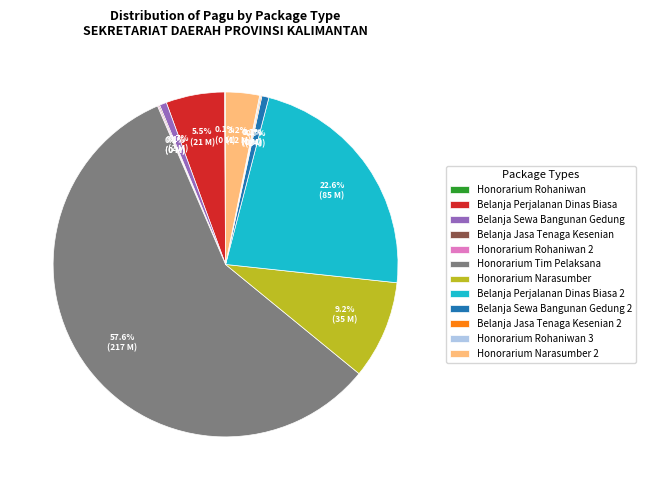

To the nearest percent, what is the difference between the Honorarium Narasumber and Belanja Sewa Bangunan Gedung slice percentages?

9%